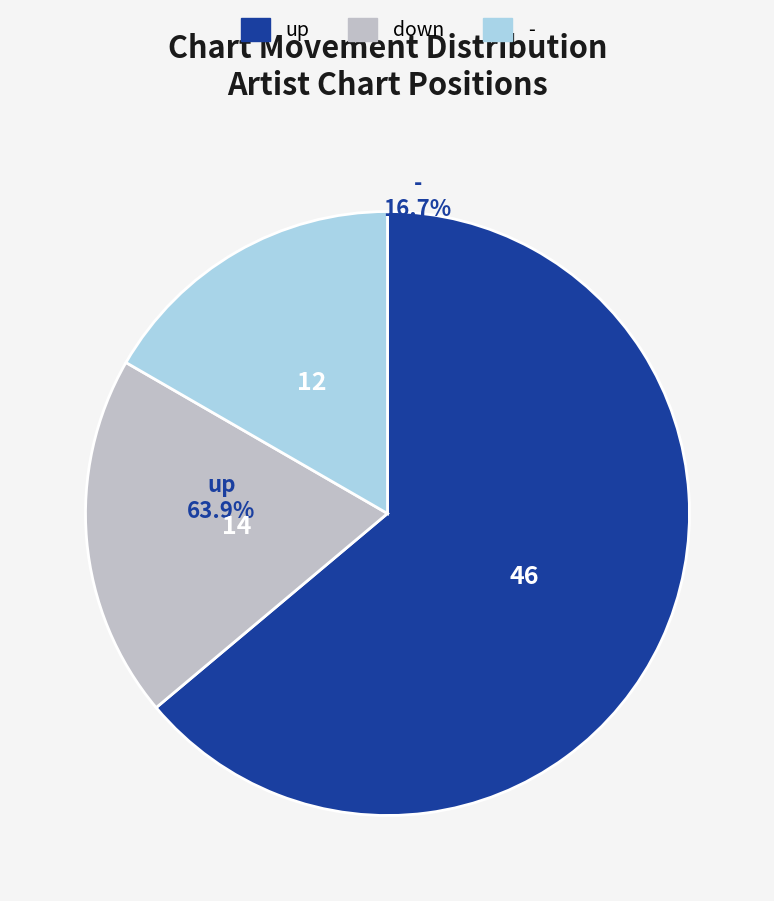

Approximately how many times larger is the value at down compared to -?

1.2